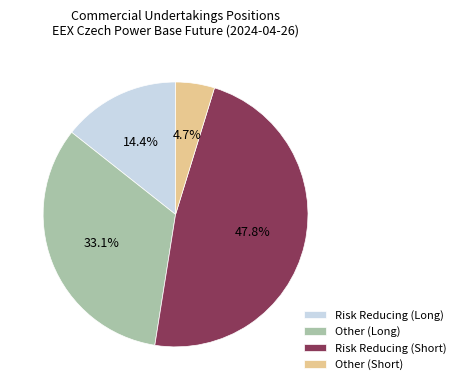

Count the number of slices in the pie.

4